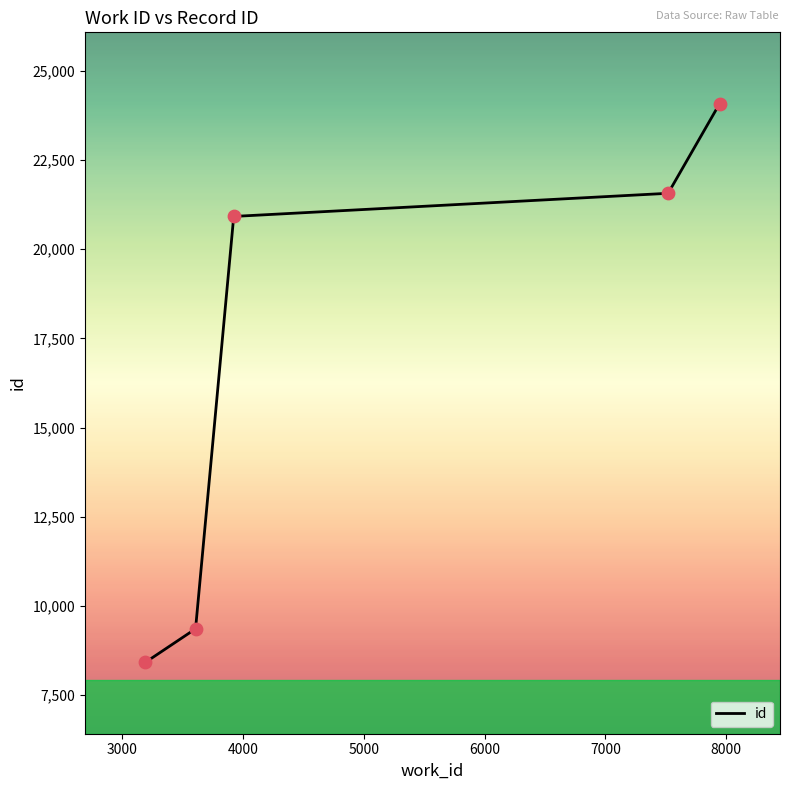

What is the sum of all values?

84345